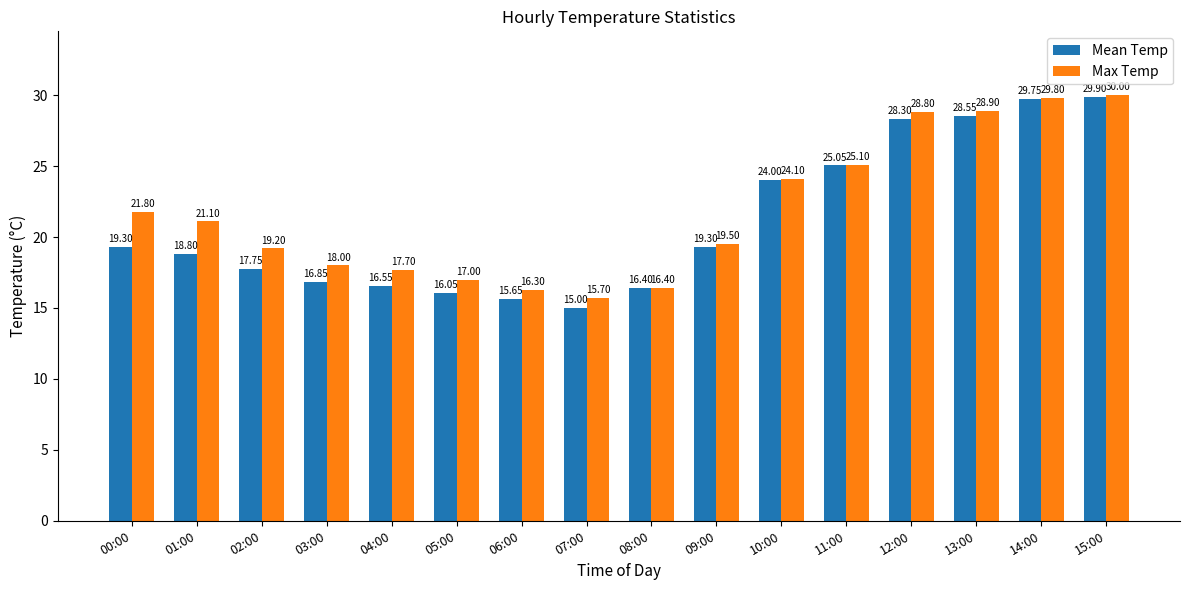

Rank the categories by Max Temp value from lowest to highest.

07:00, 06:00, 08:00, 05:00, 04:00, 03:00, 02:00, 09:00, 01:00, 00:00, 10:00, 11:00, 12:00, 13:00, 14:00, 15:00